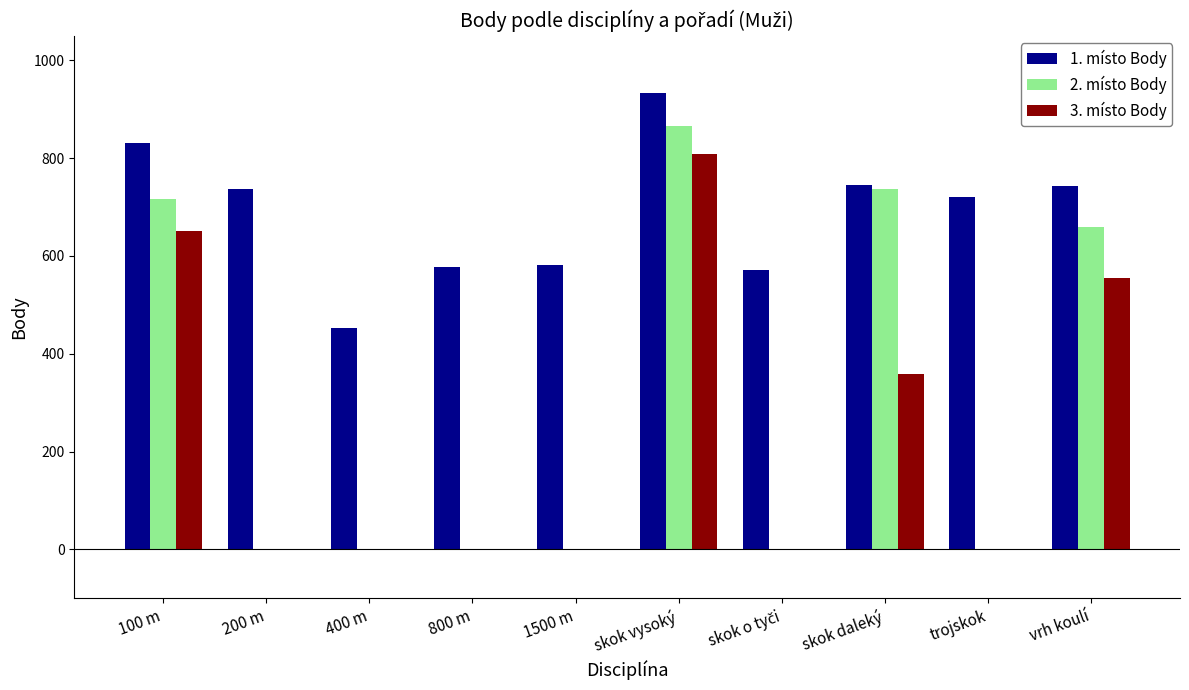

Between 100 m and skok vysoký, which series saw the biggest shift?

3. místo Body